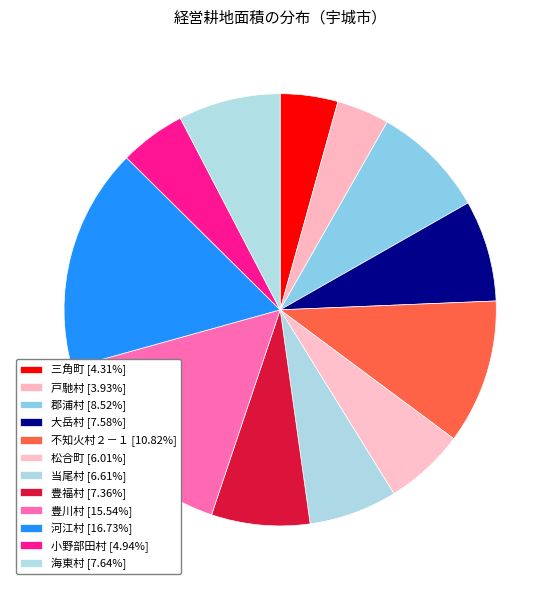

The 河江村 slice represents 23% of the pie. True or false?

False